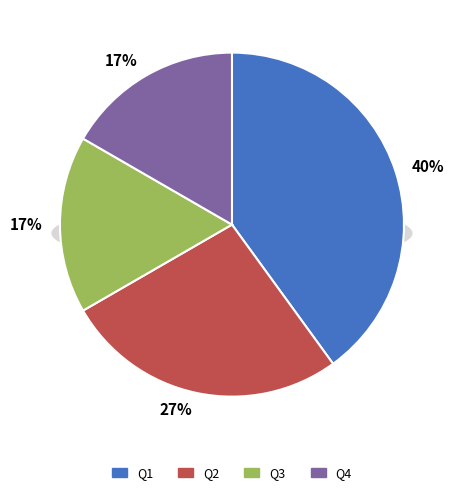

Count the number of slices in the pie.

4